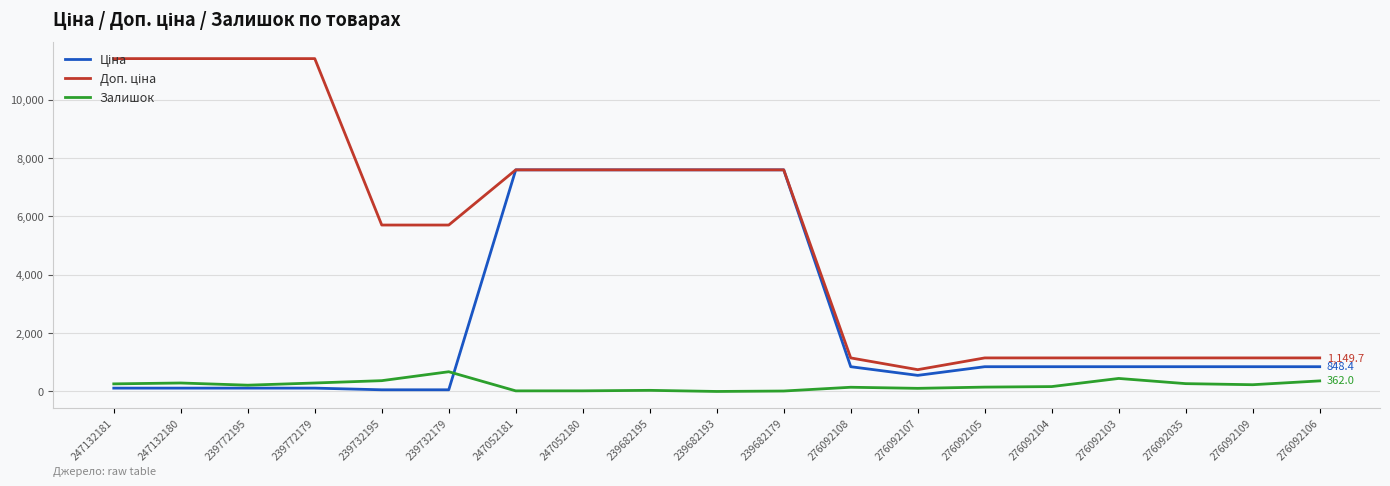

What is the greatest value displayed?

11410.0